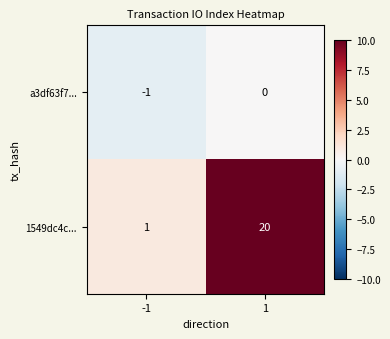

What value does the 1549dc4c... series have at 1, to the nearest 10?

20